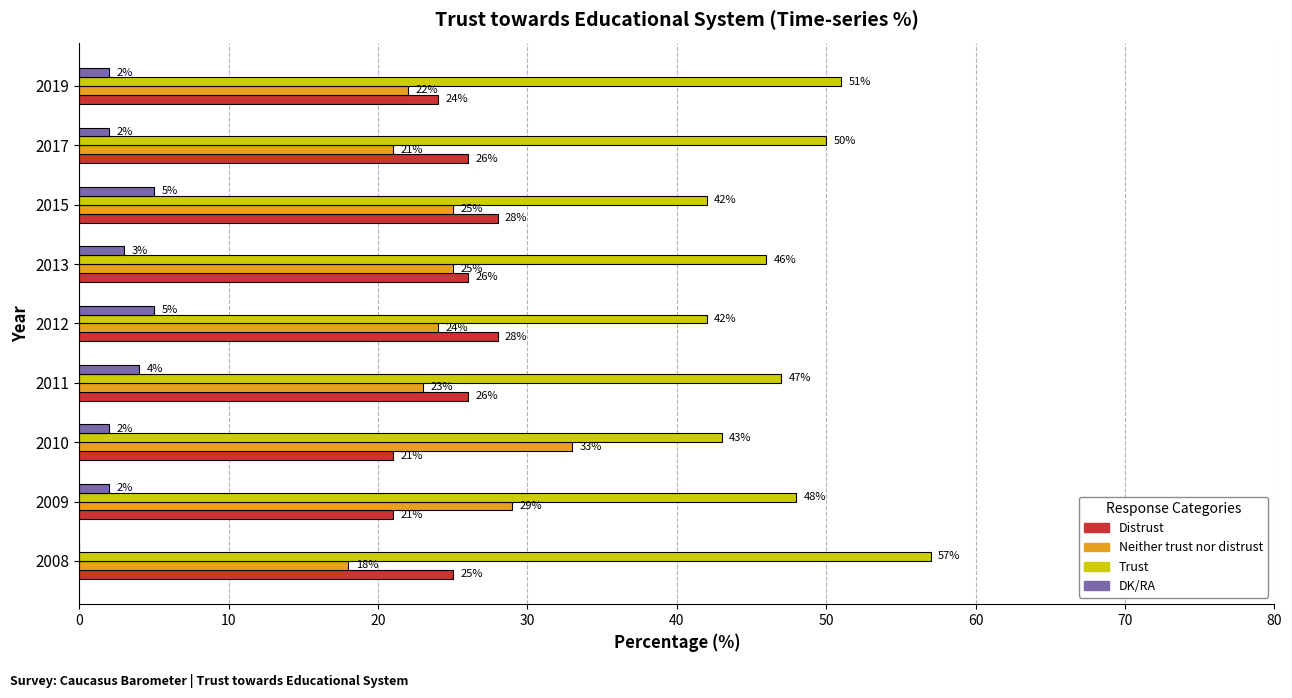

Is the value of DK/RA at 2017 greater than the value of Trust at 2015?

No